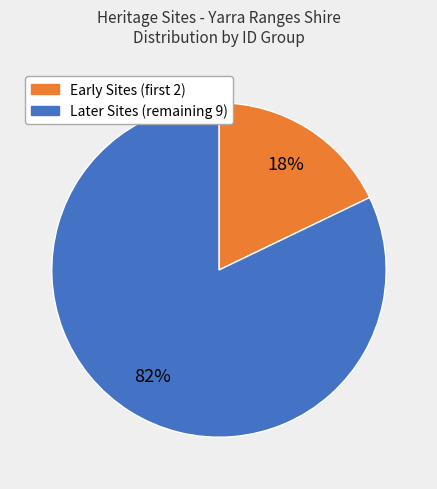

Does any single category account for the majority?

Yes